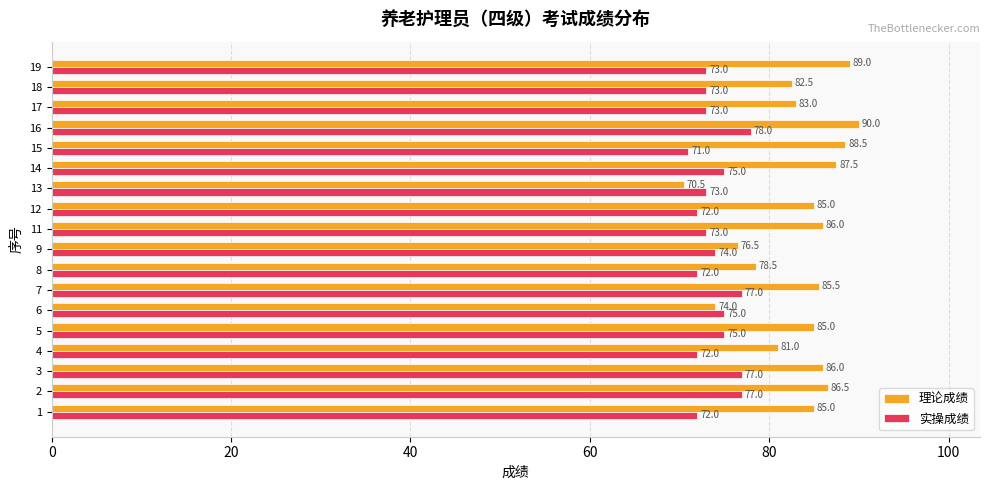

What is the difference between the 实操成绩 values at 11 and 9?

1.0